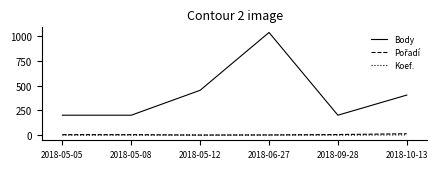

What is the difference between the Koef. values at 2018-10-13 and 2018-09-28?

2